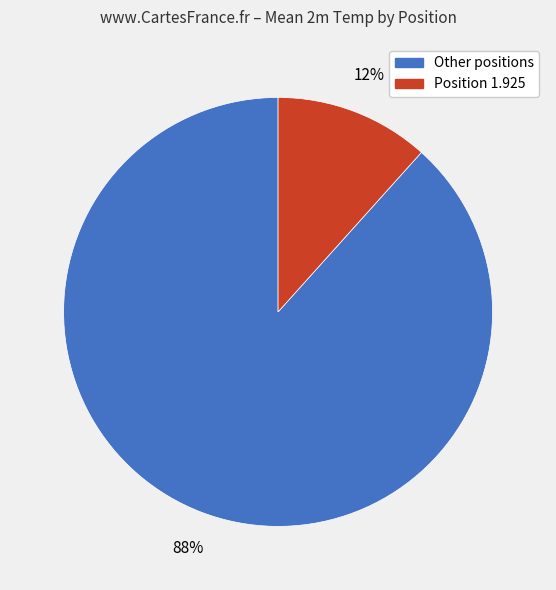

Is there a majority slice in this chart?

Yes